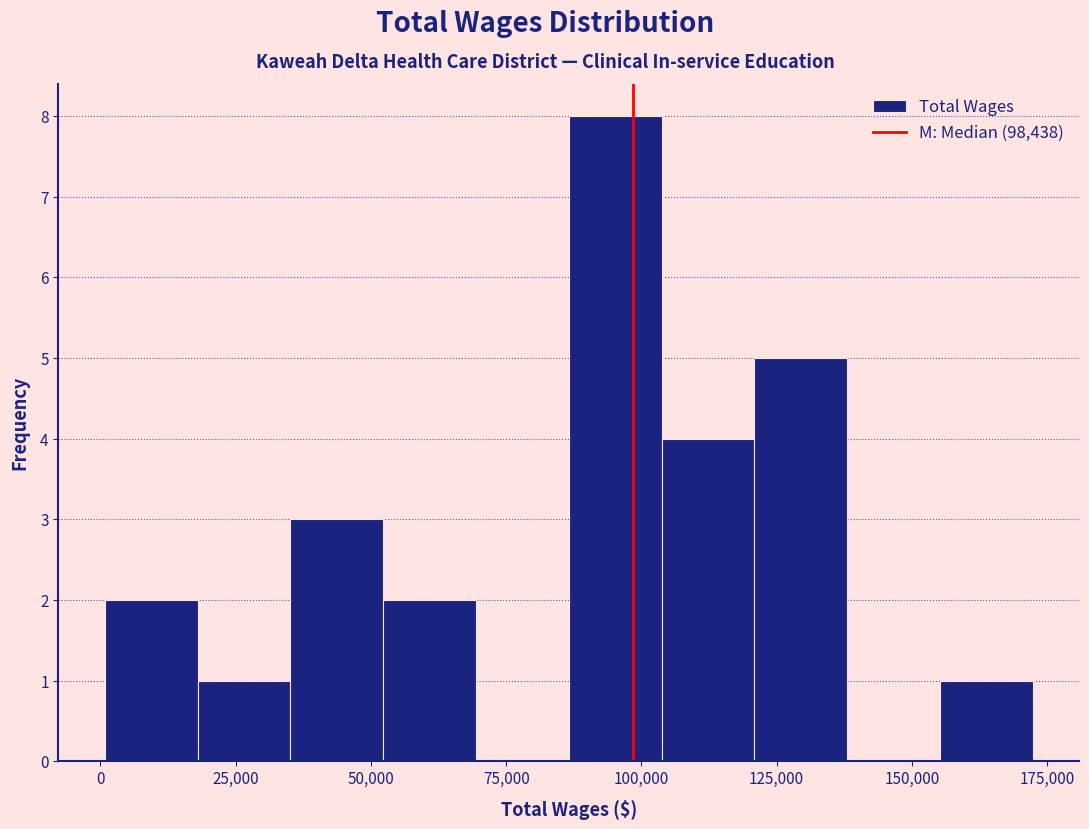

Around what value on the x-axis is the tallest bar? Give the approximate position of its centre, as read against the axis.

95000